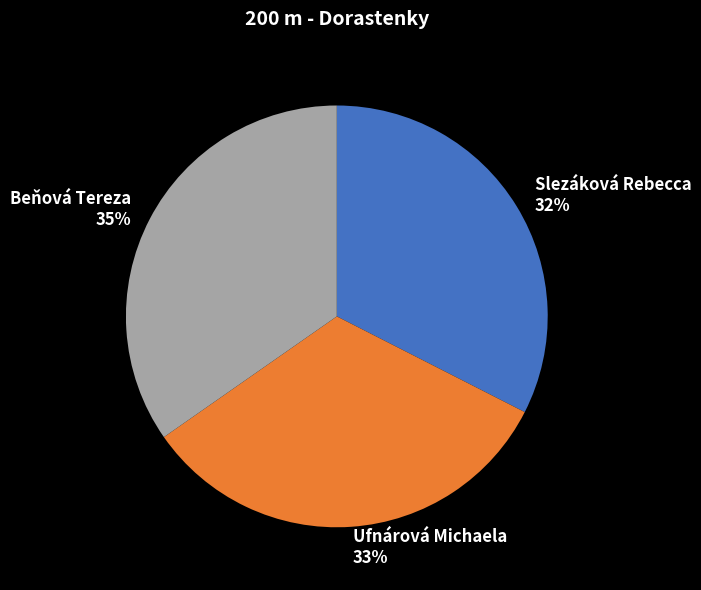

Does any single category account for the majority?

No